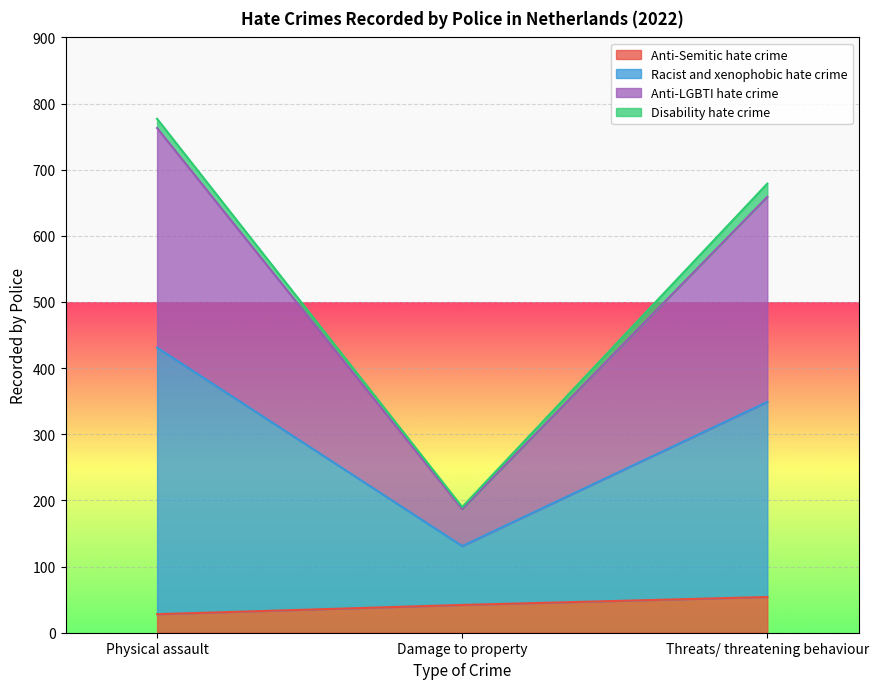

Which series has the widest spread of values?

Anti-LGBTI hate crime